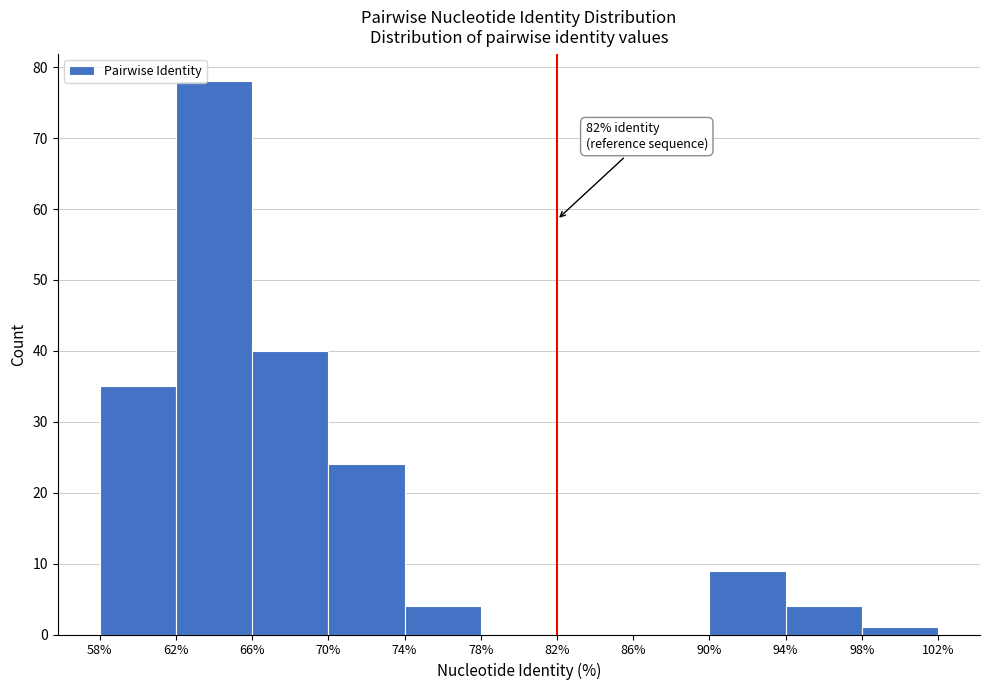

Over which range of the x-axis is the bar tallest?

62% to 66%